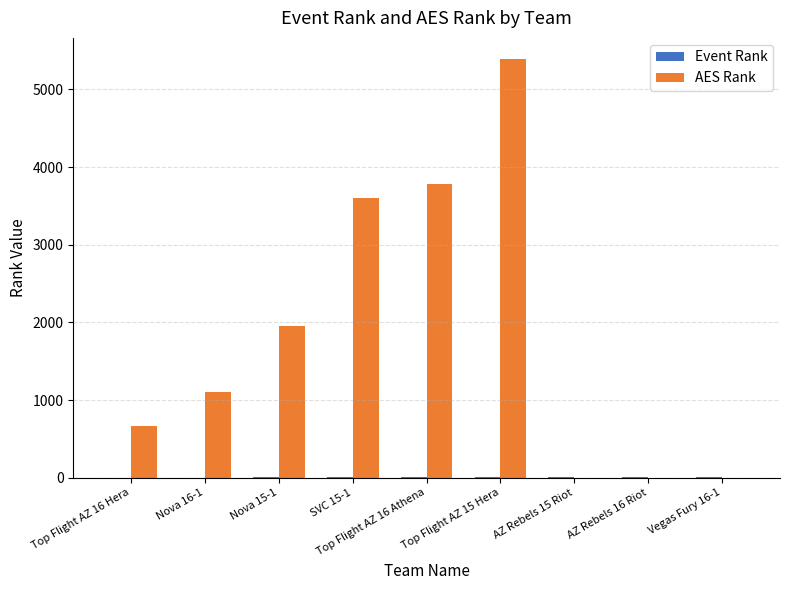

How many distinct data groups are displayed?

2